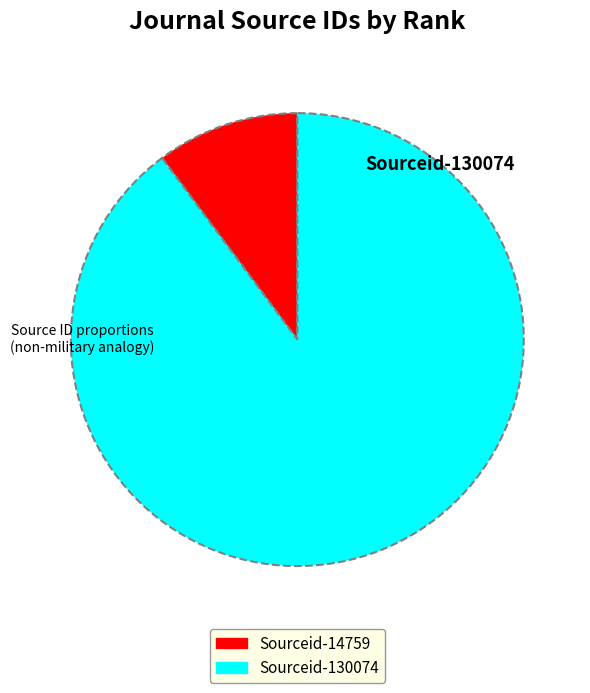

Is there any slice that represents more than half of the pie?

Yes